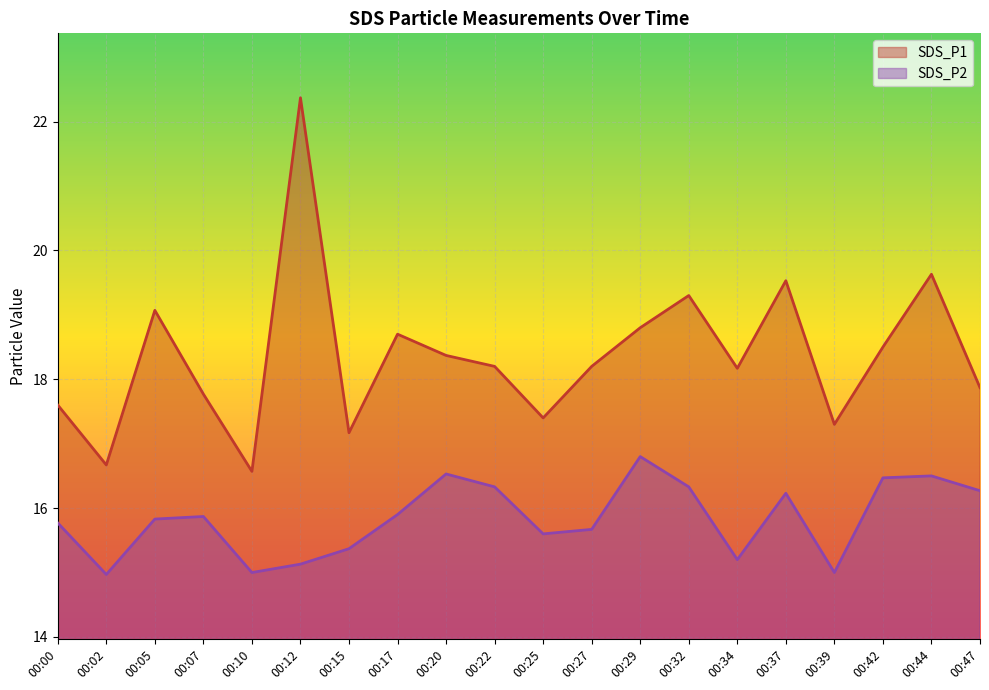

Rank the categories by SDS_P1 value from lowest to highest.

00:10, 00:02, 00:15, 00:39, 00:25, 00:00, 00:07, 00:47, 00:34, 00:22, 00:27, 00:20, 00:42, 00:17, 00:29, 00:05, 00:32, 00:37, 00:44, 00:12